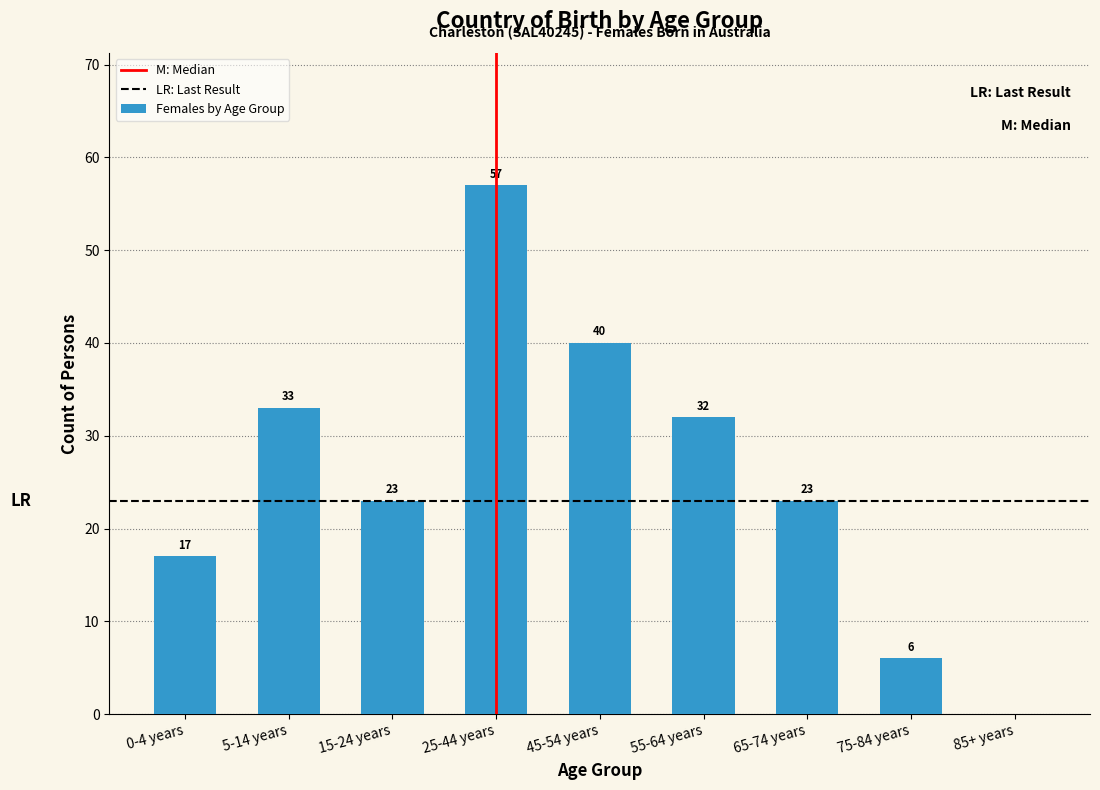

Reading left to right, extract all data points from this chart.

0-4 years=17	5-14 years=33	15-24 years=23	25-44 years=57	45-54 years=40	55-64 years=32	65-74 years=23	75-84 years=6	85+ years=0